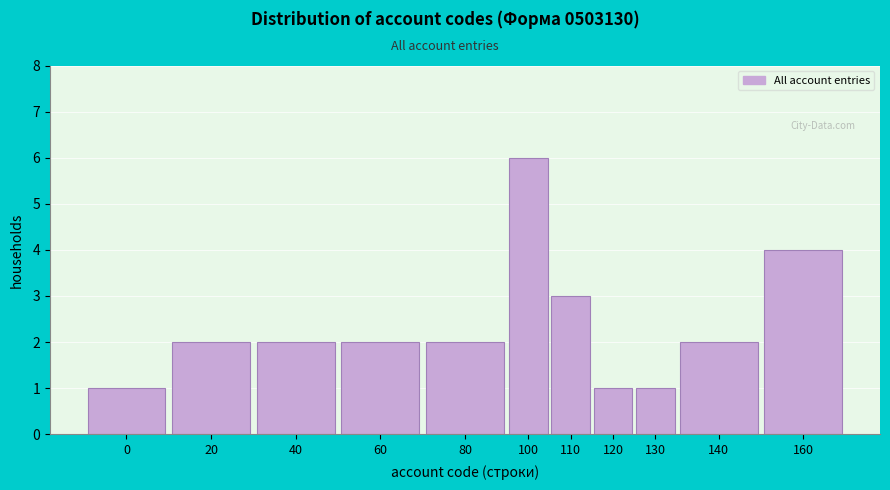

Reading left to right, what are all the values shown in this chart?

0=1	20=2	40=2	60=2	80=2	100=6	110=3	120=1	130=1	140=2	160=4